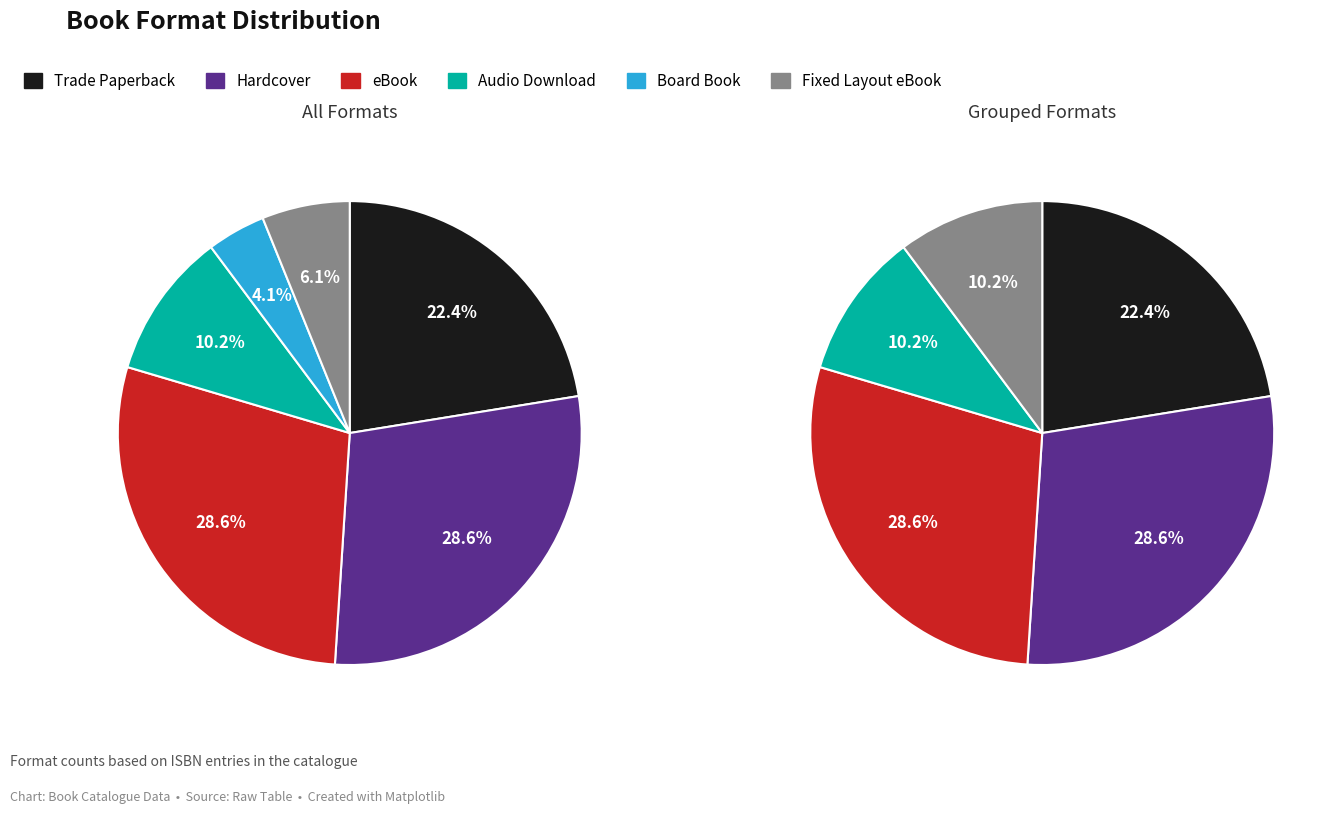

Which slice is the largest?

Hardcover